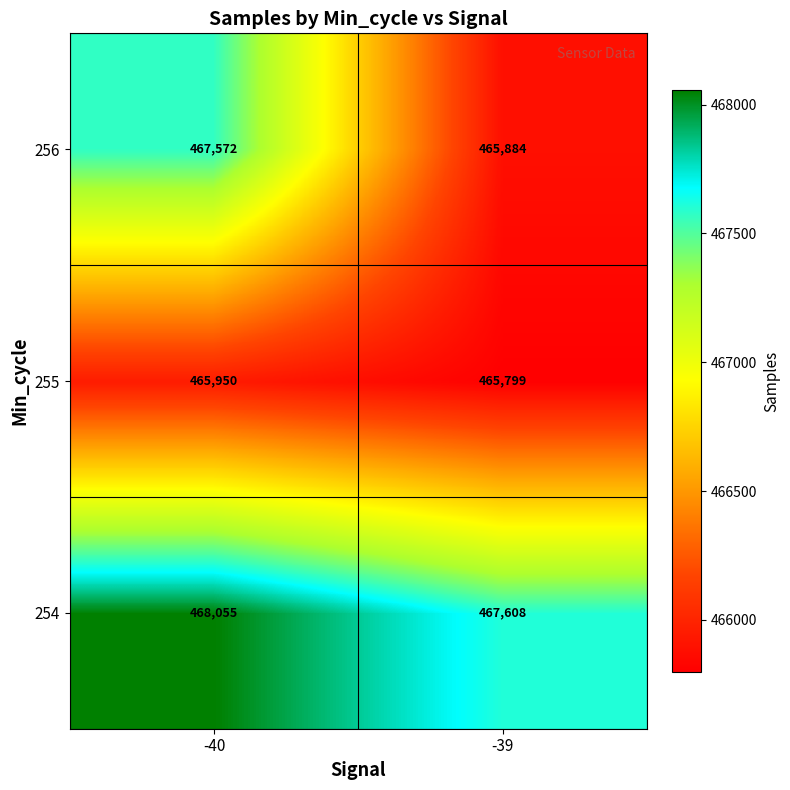

Reading left to right, transcribe all the data shown in this chart.

256: 467572	465884
255: 465950	465799
254: 468055	467608